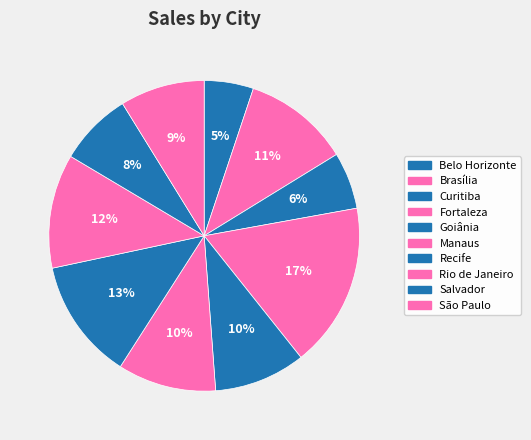

Count the number of slices in the pie.

10